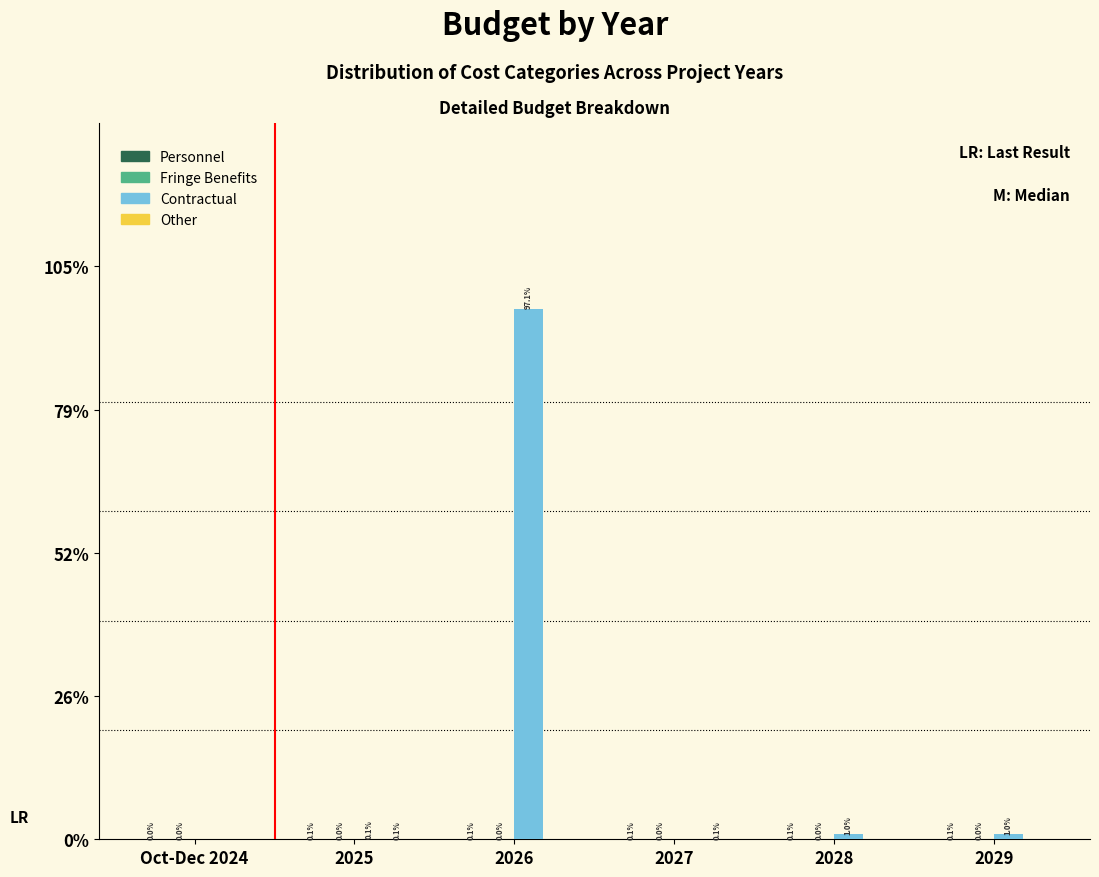

What is the sum of all Contractual values?

99.2